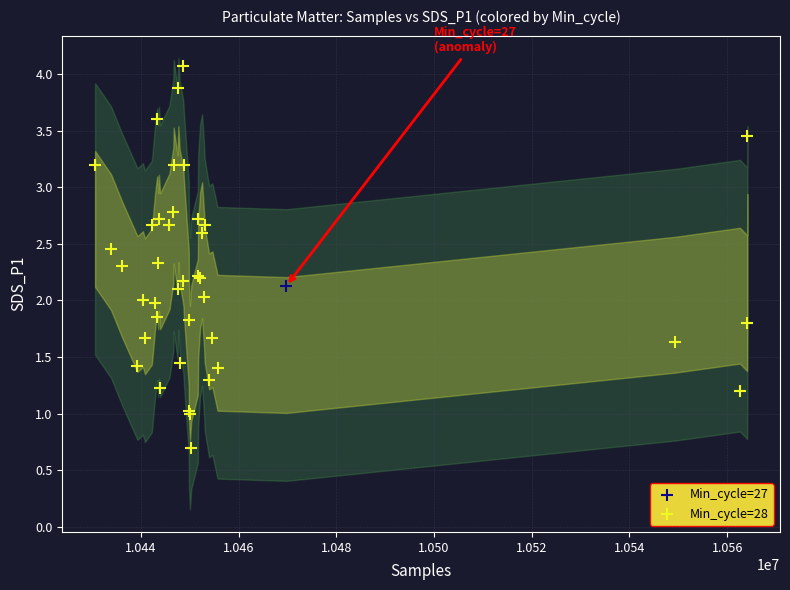

What are all the series names shown in the legend?

Min_cycle=27, Min_cycle=28